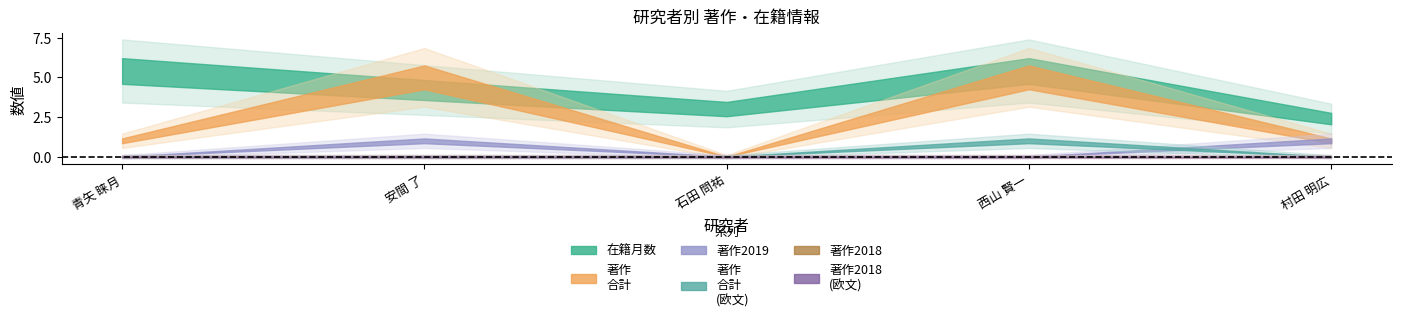

What are all the series names shown in the legend?

在籍月数, 著作
合計, 著作2019, 著作
合計
(欧文), 著作2018, 著作2018
(欧文)